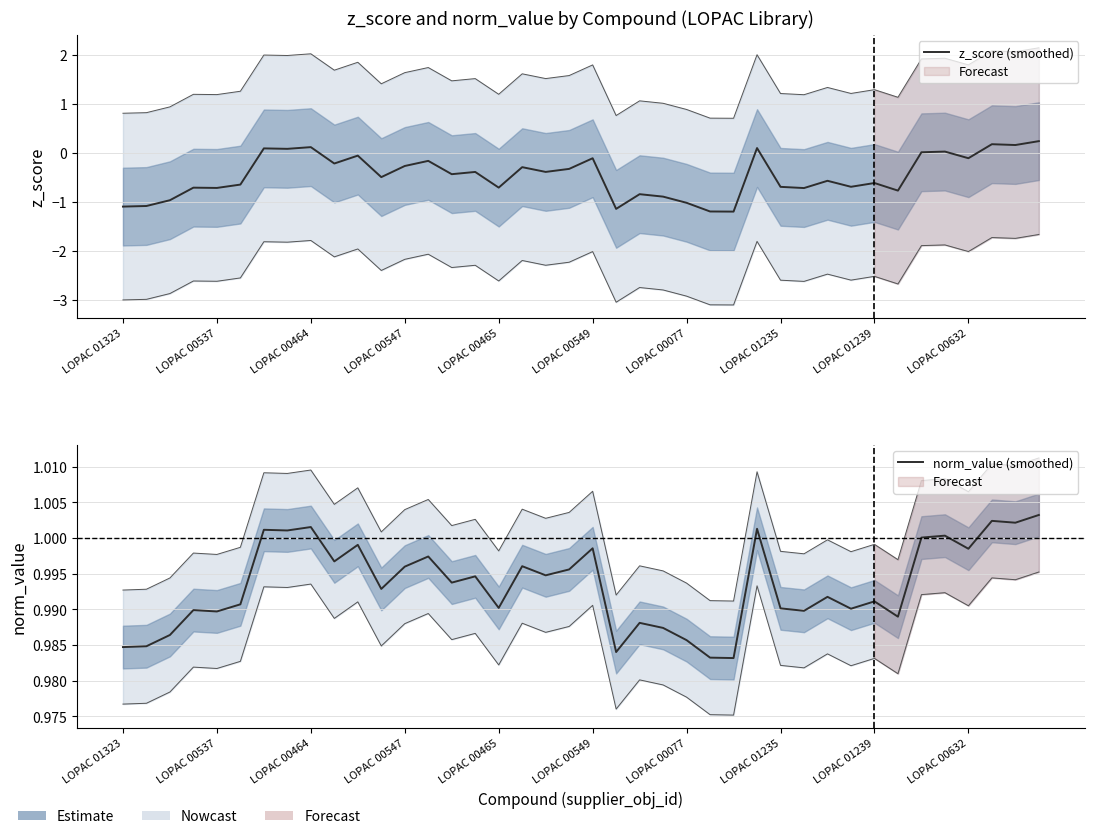

What is the label of the 40th point from the right?

LOPAC 01323